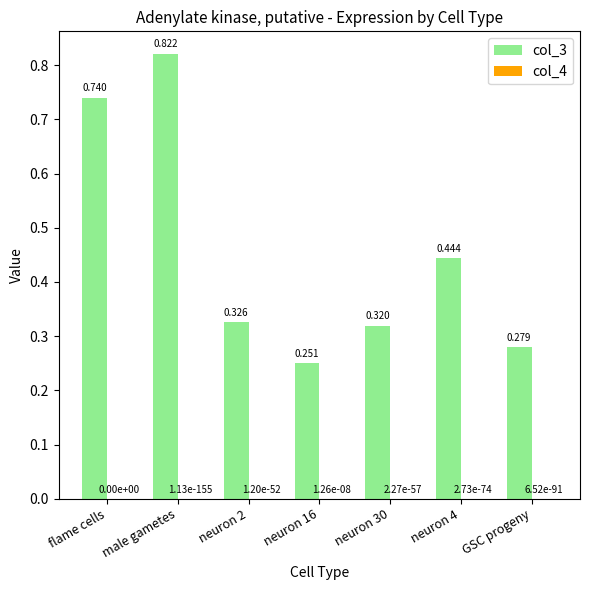

At which category is the sum across all series the highest?

male gametes